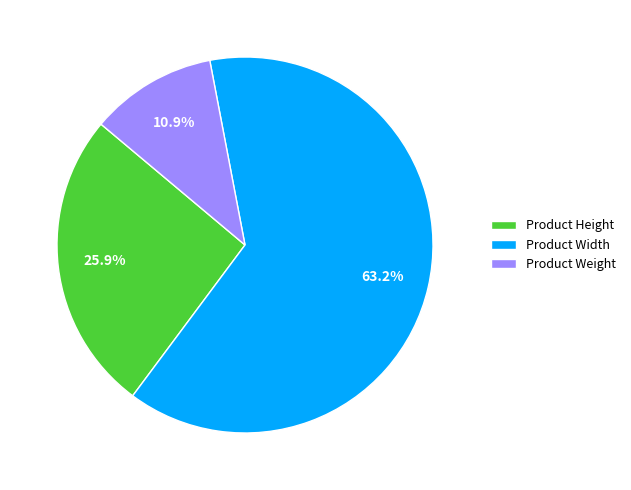

Is it true that Product Width is 63% of the pie?

True